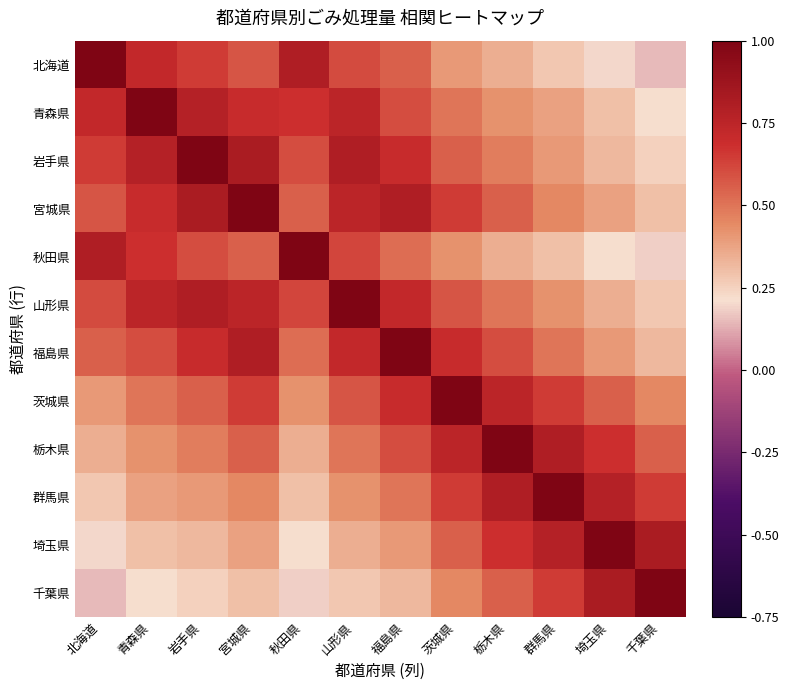

Between 栃木県 and 群馬県, which series saw the biggest shift?

栃木県